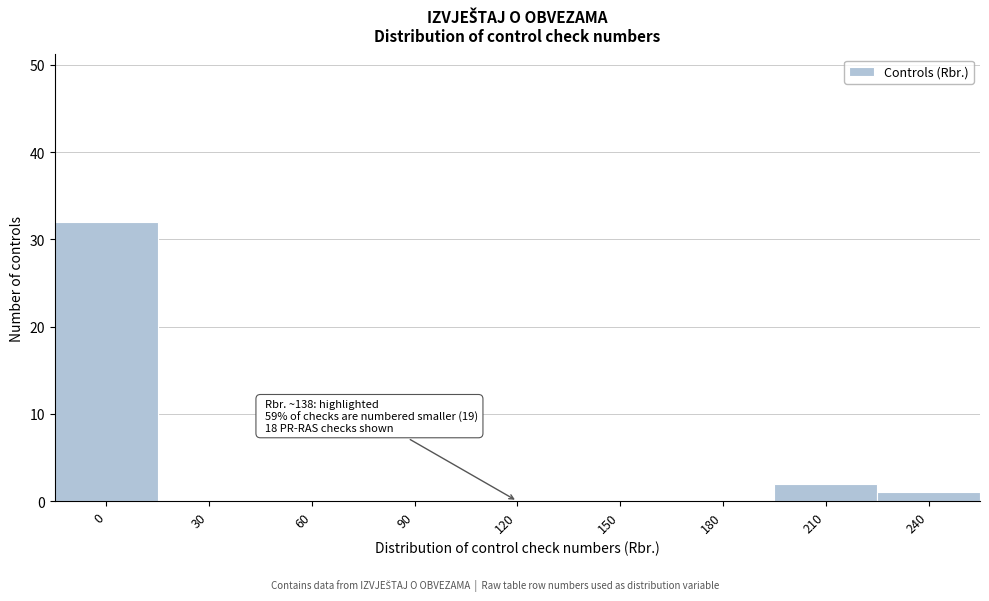

Reading right to left, what are all the values shown in this chart?

240=1	210=2	180=0	150=0	120=0	90=0	60=0	30=0	0=32